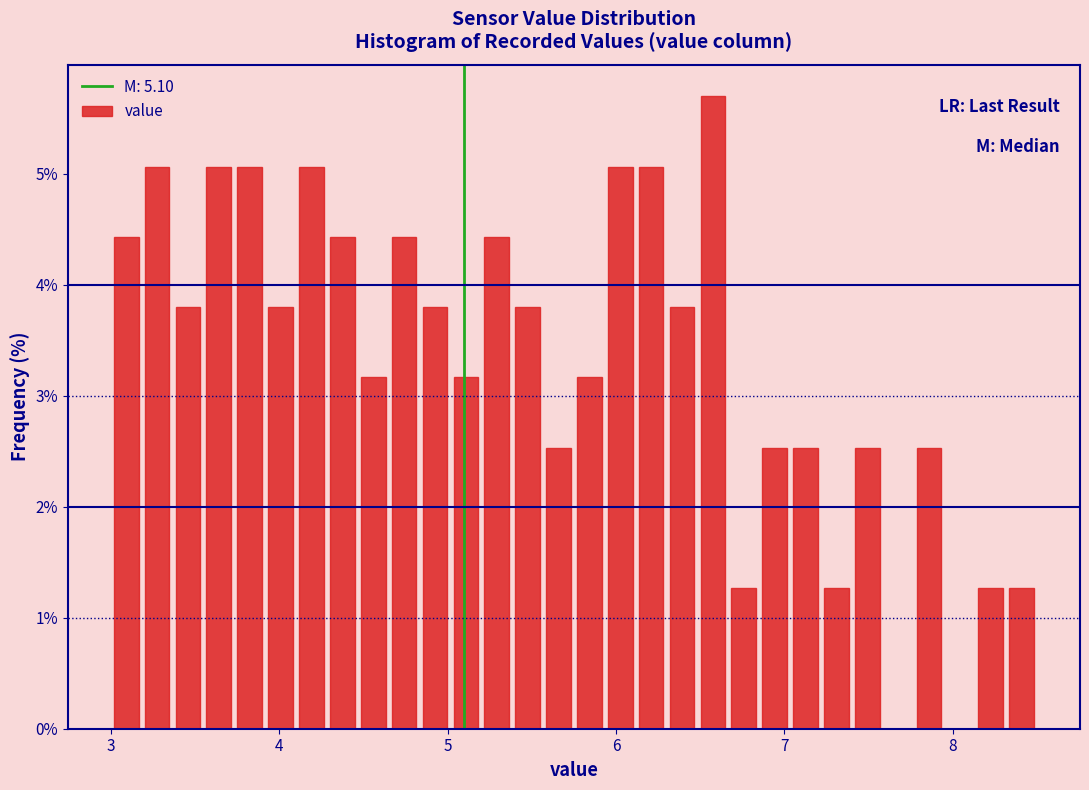

Around what value on the x-axis is the tallest bar? Give the approximate position of its centre, as read against the axis.

6.6